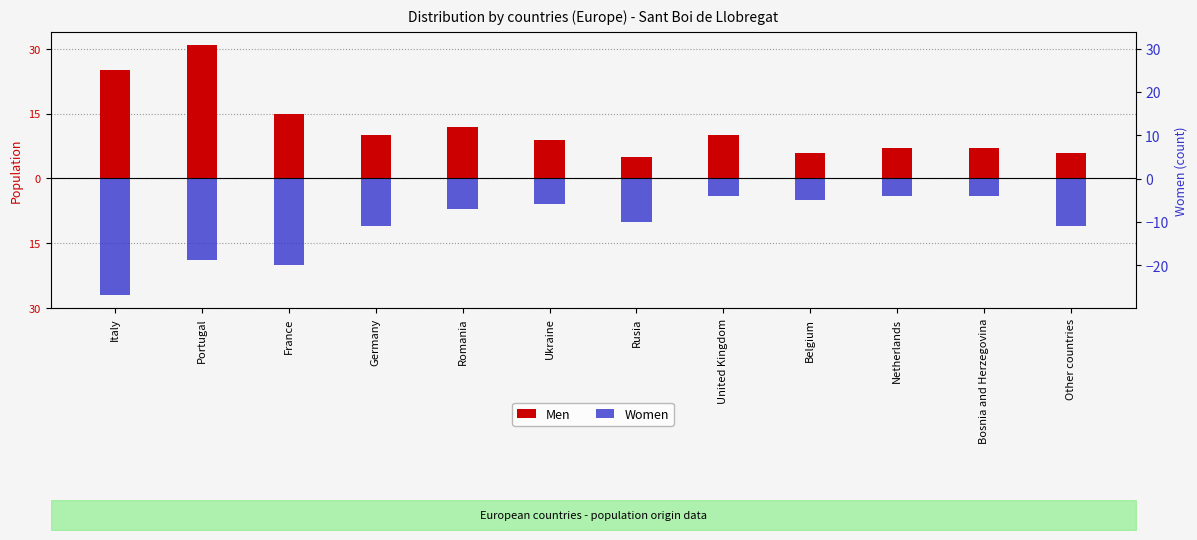

The Women series shows -15 at Italy. True or false?

False